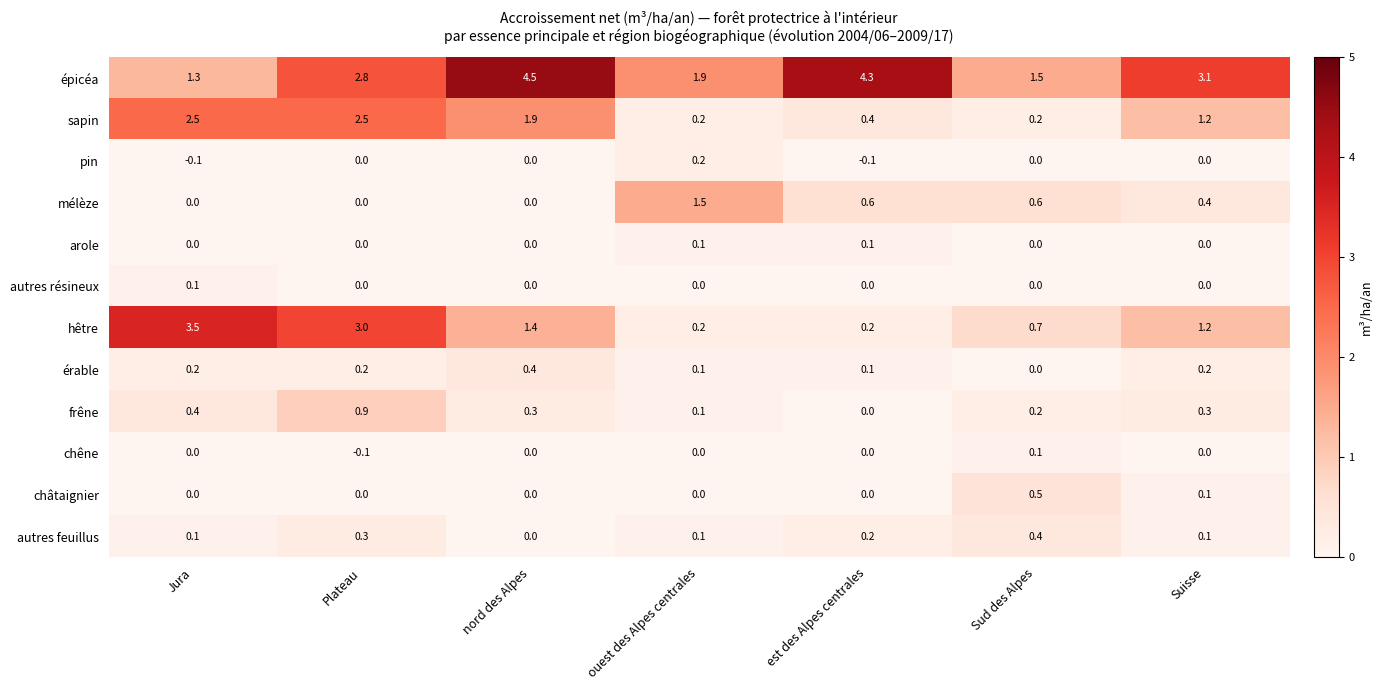

The châtaignier series shows 0.0 at ouest des Alpes centrales. True or false?

True